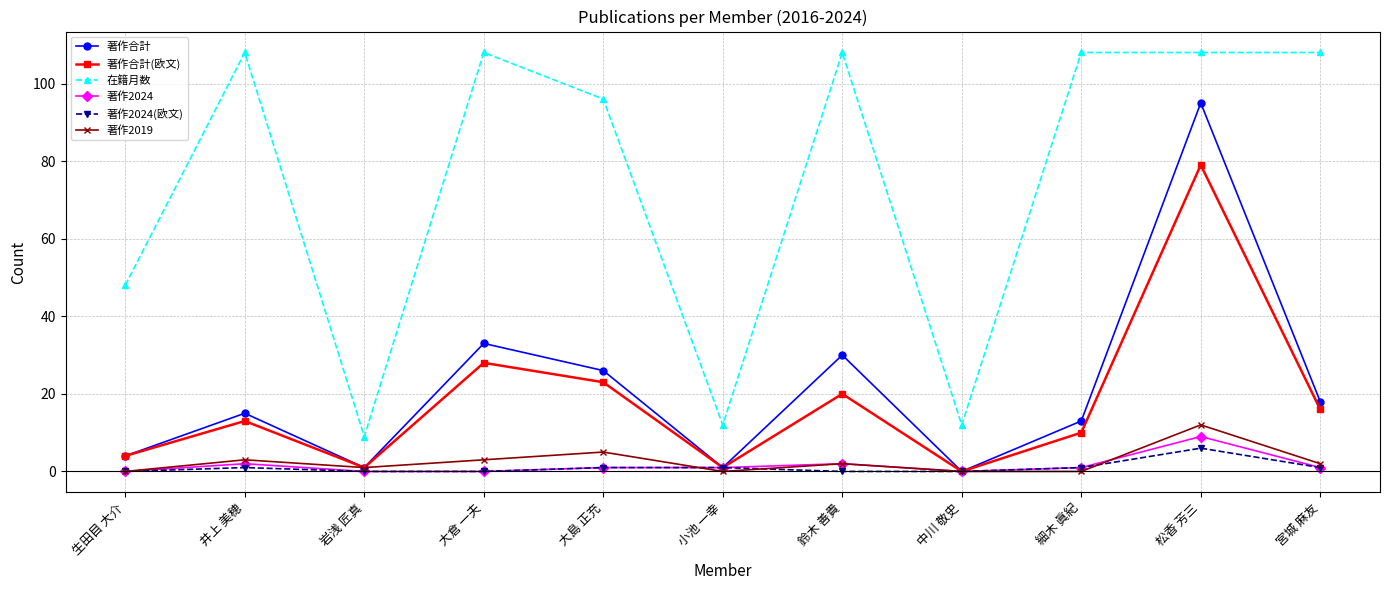

How many data points does each series have?

11